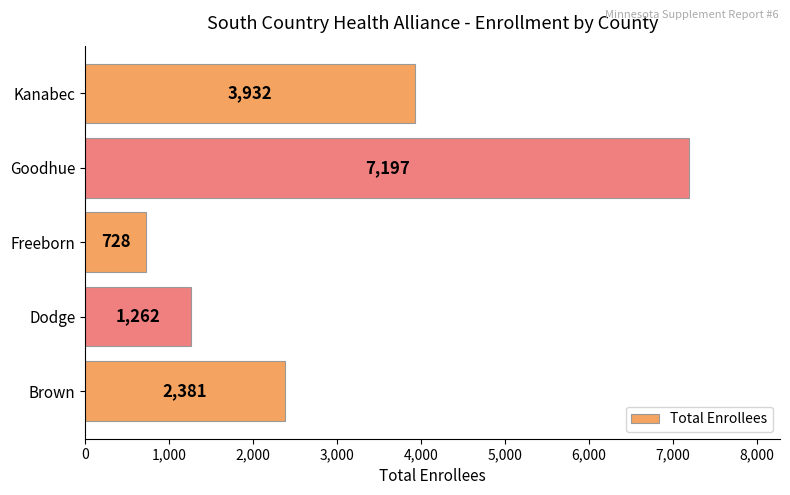

Where is the data nearest to the value 3962?

Kanabec